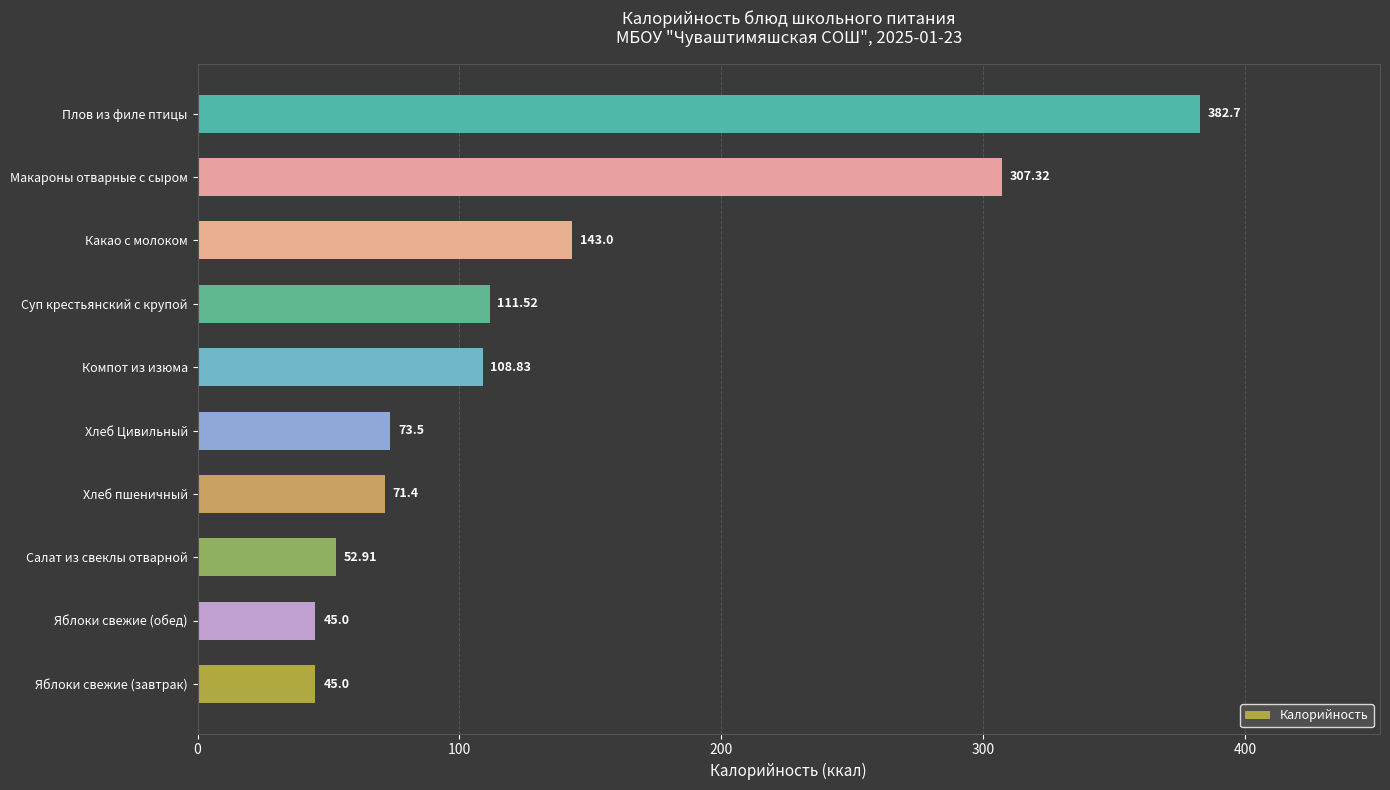

Where is the data nearest to the value 213?

Какао с молоком